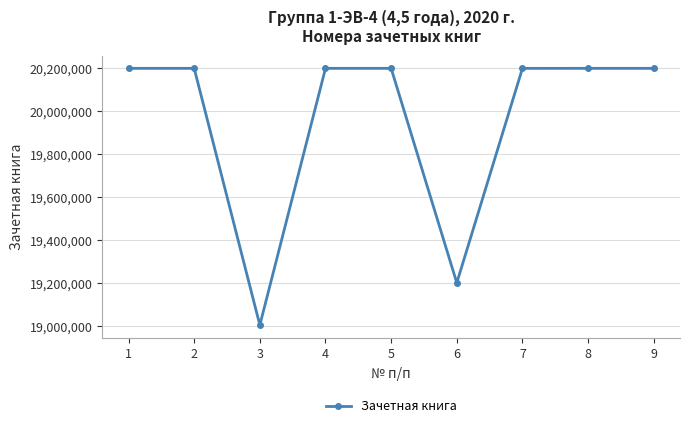

How many categories are shown in the chart?

9